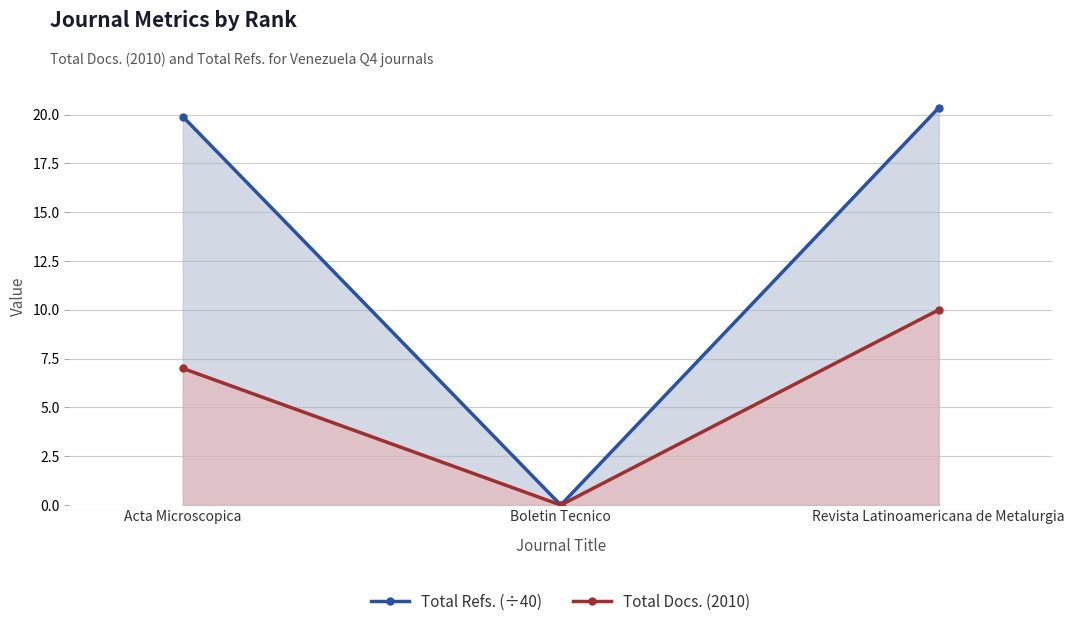

Which category has the lowest value in the Total Docs. (2010) series?

Boletin Tecnico